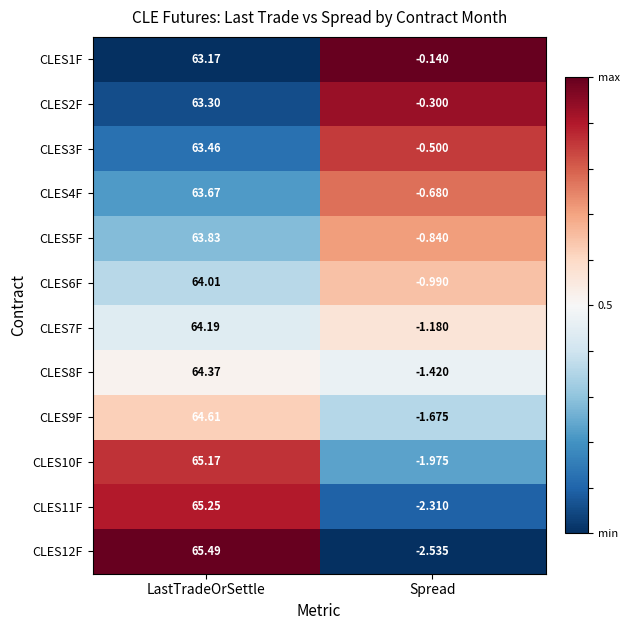

At which category is the sum across all series the highest?

LastTradeOrSettle